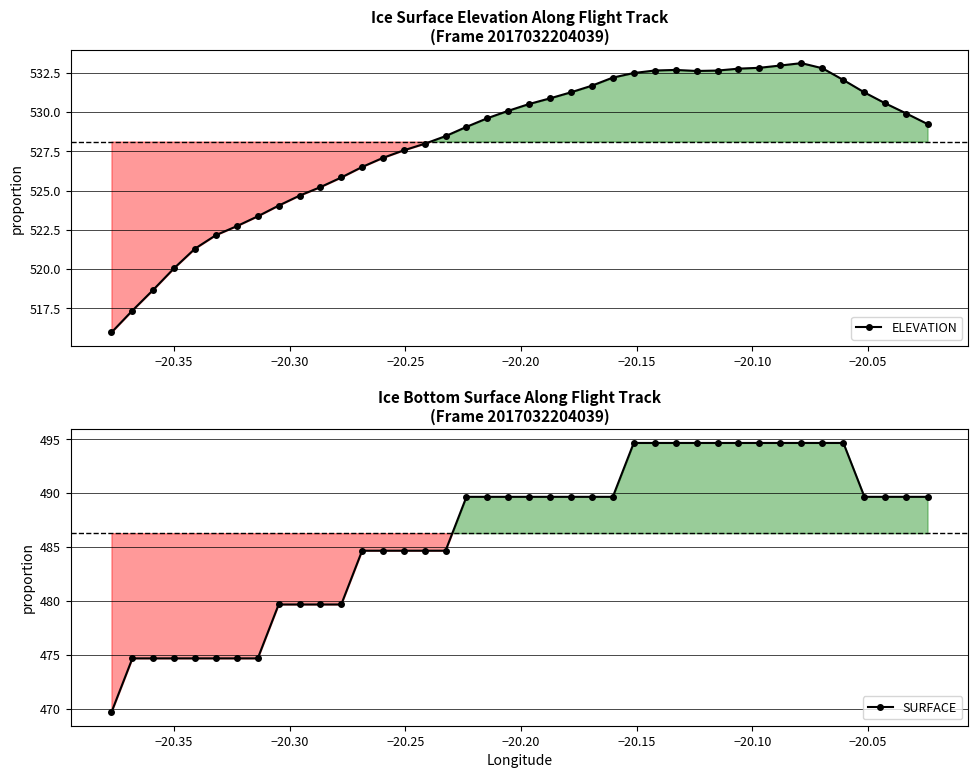

True or false: ELEVATION and SURFACE intersect in this chart.

False